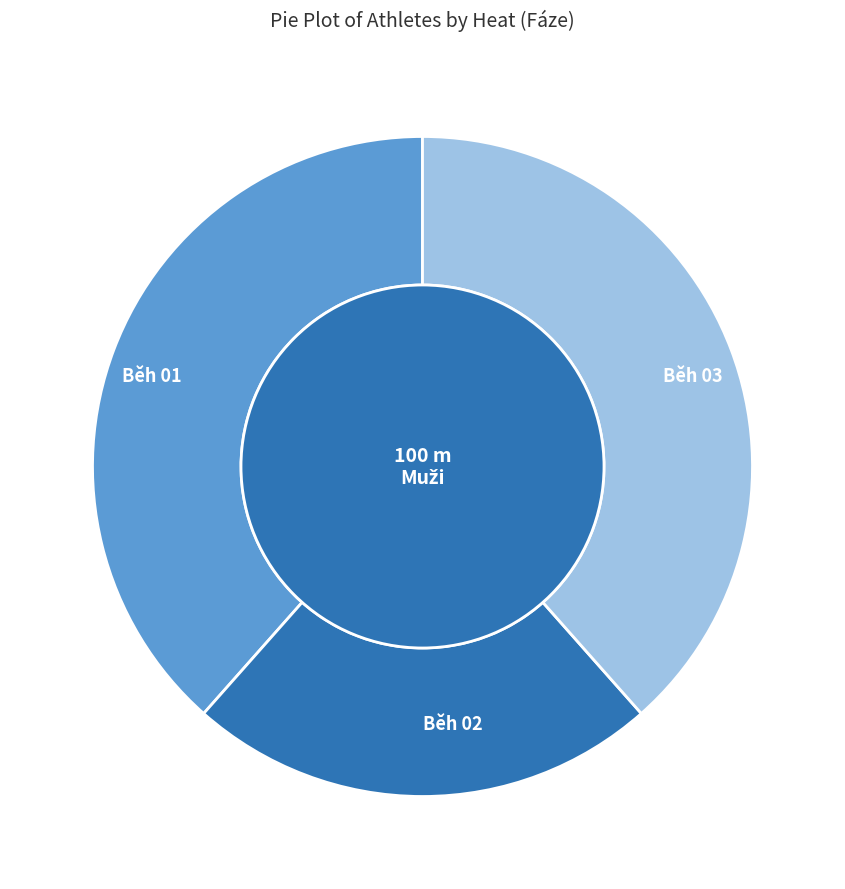

Does Běh 03 account for over 50% of the chart?

No